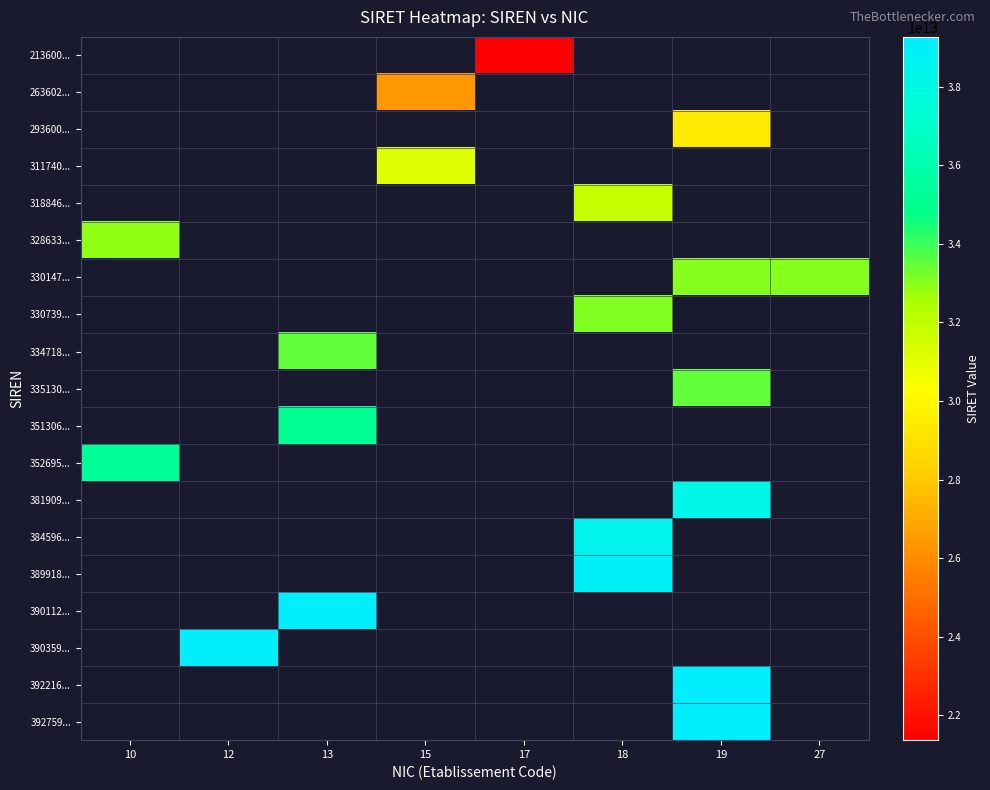

Between 27 and 10, which is larger?

10